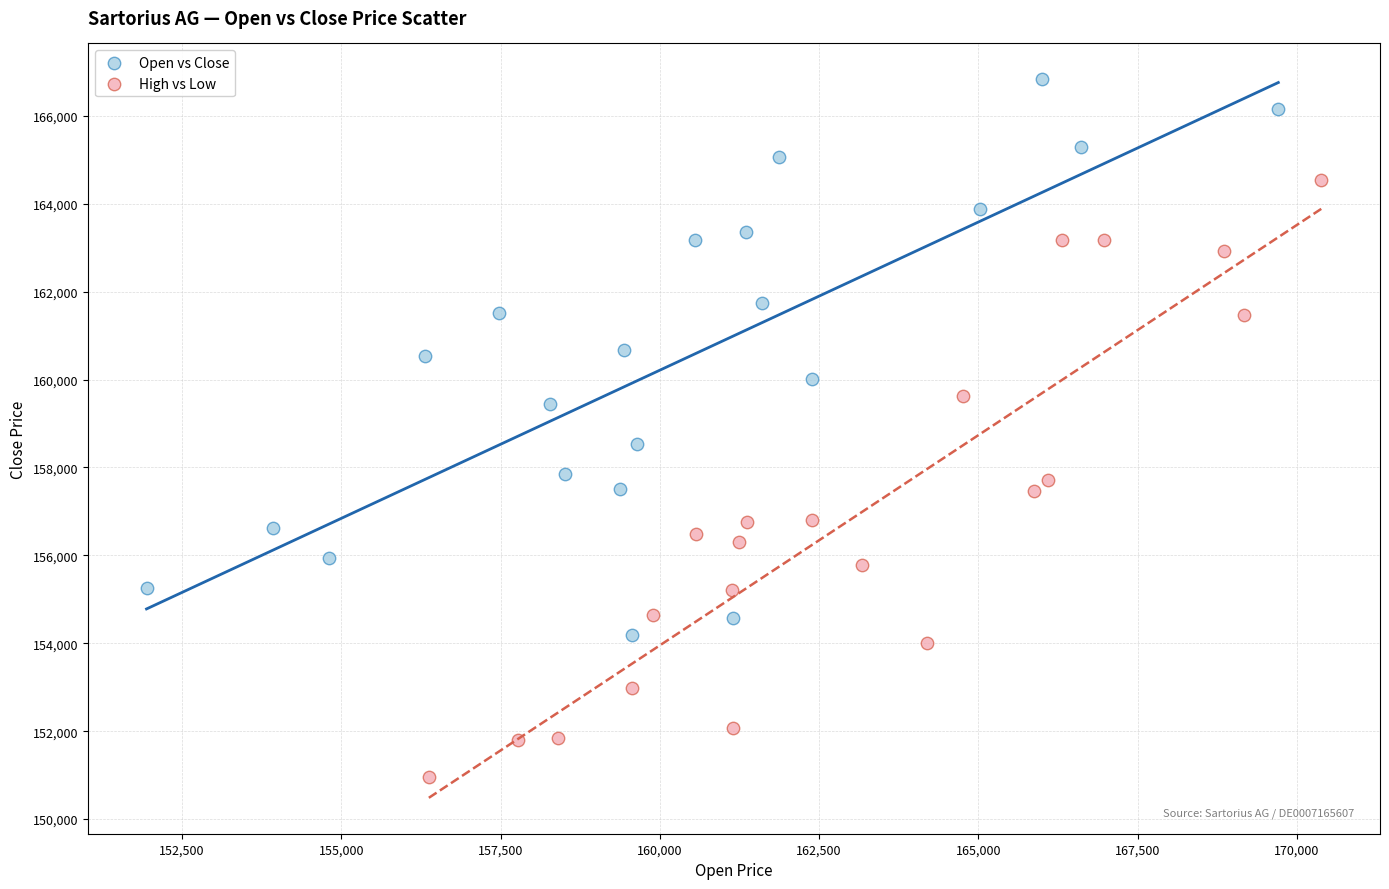

Which series has the widest spread of Y values?

High vs Low